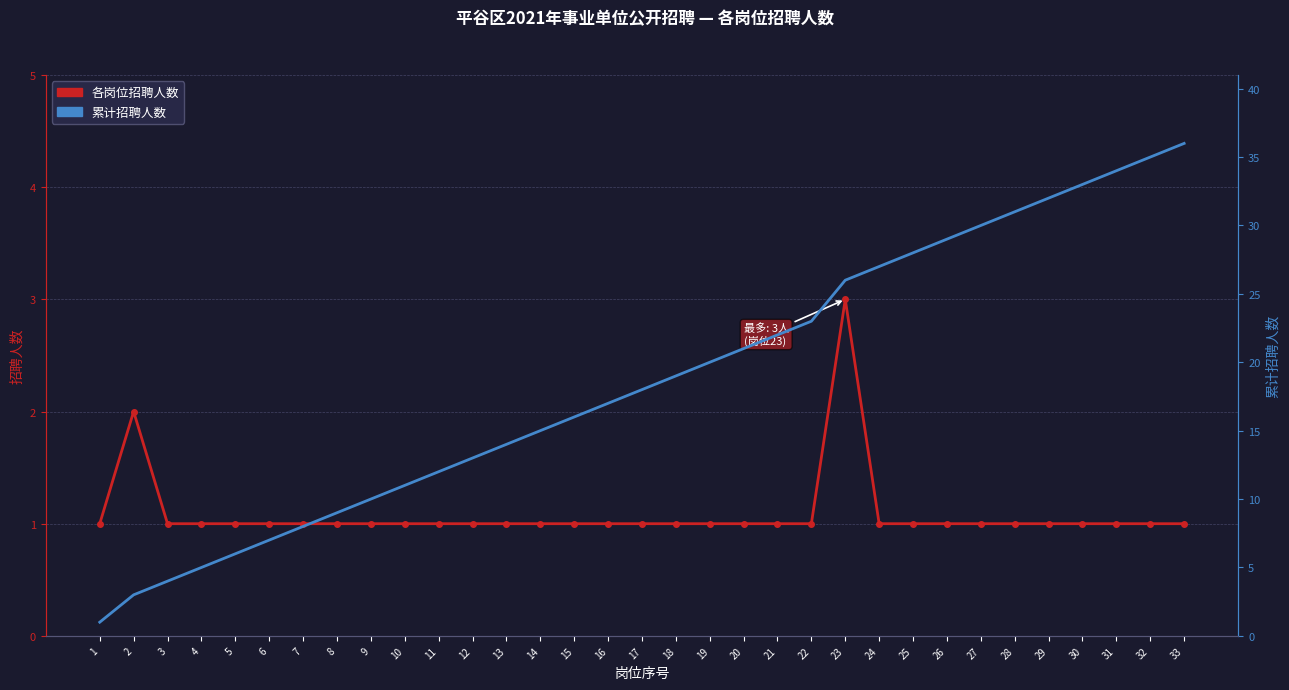

Rank the series by their average value, from highest to lowest.

累计招聘人数, 各岗位招聘人数